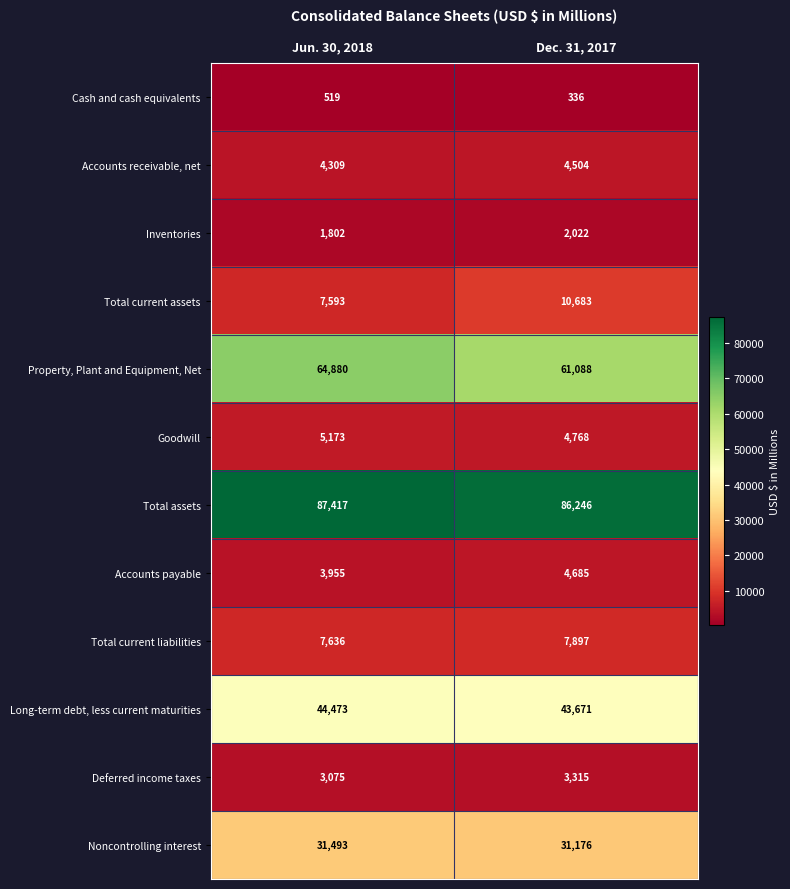

What is the sum of all Deferred income taxes values?

6390